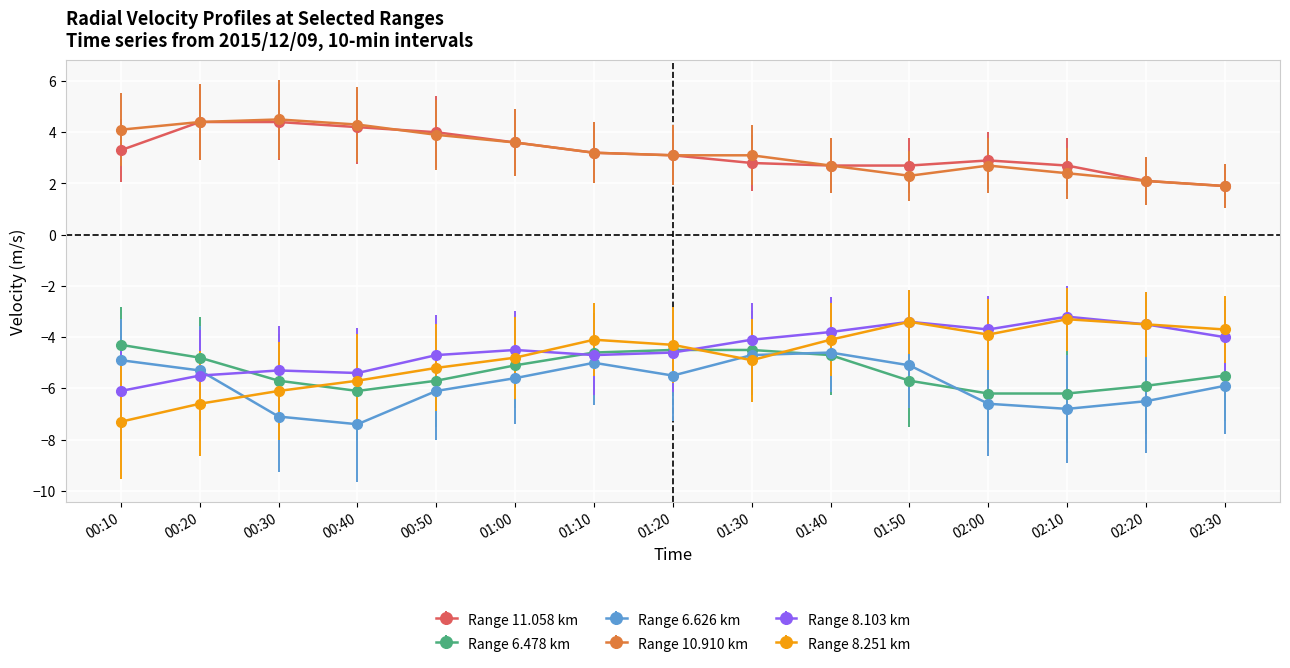

At which category does Range 8.251 km reach its first local valley?

01:30